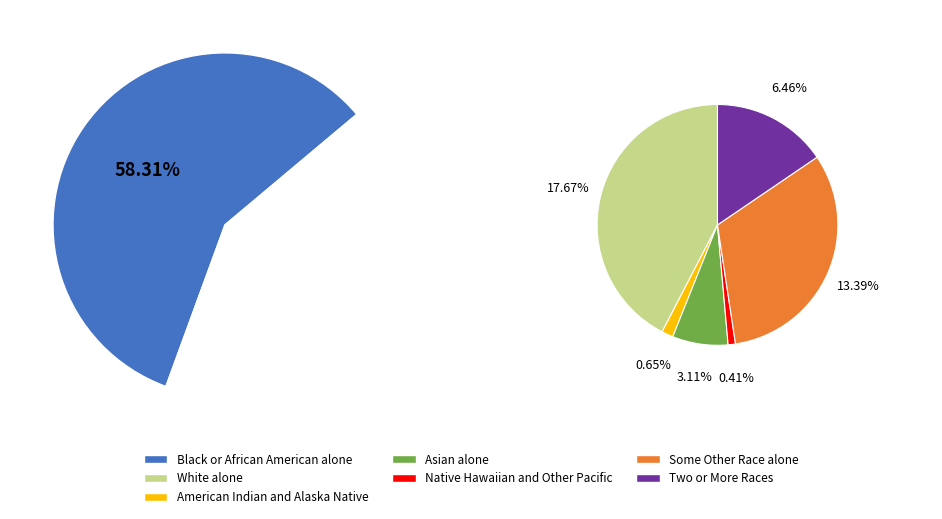

Rank the categories by value from highest to lowest.

Black or African American alone, White alone, Some Other Race alone, Two or More Races, Asian alone, American Indian and Alaska Native, Native Hawaiian and Other Pacific